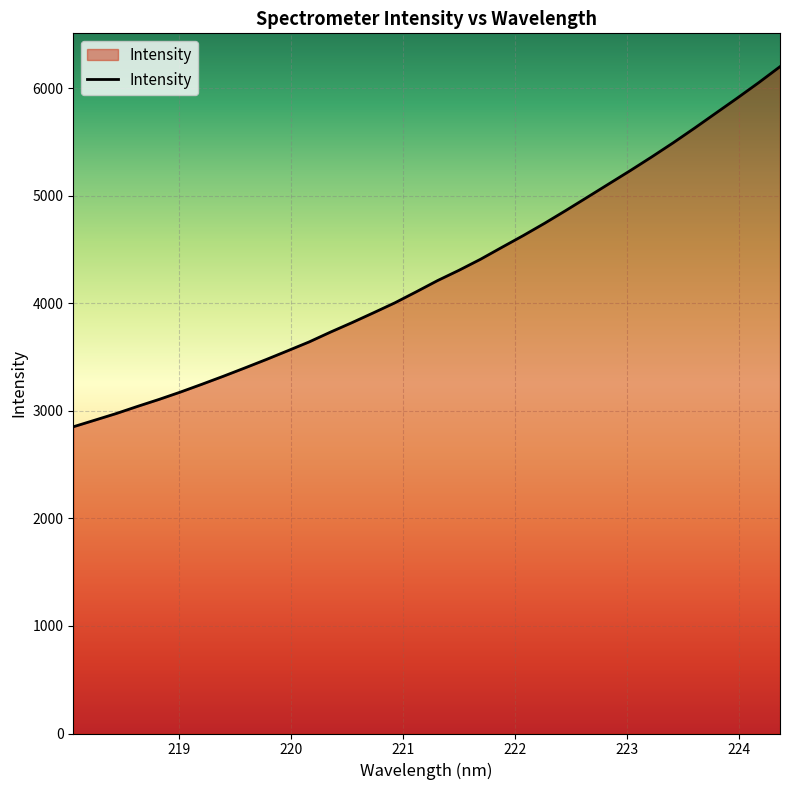

What is the smallest value displayed?

2851.6